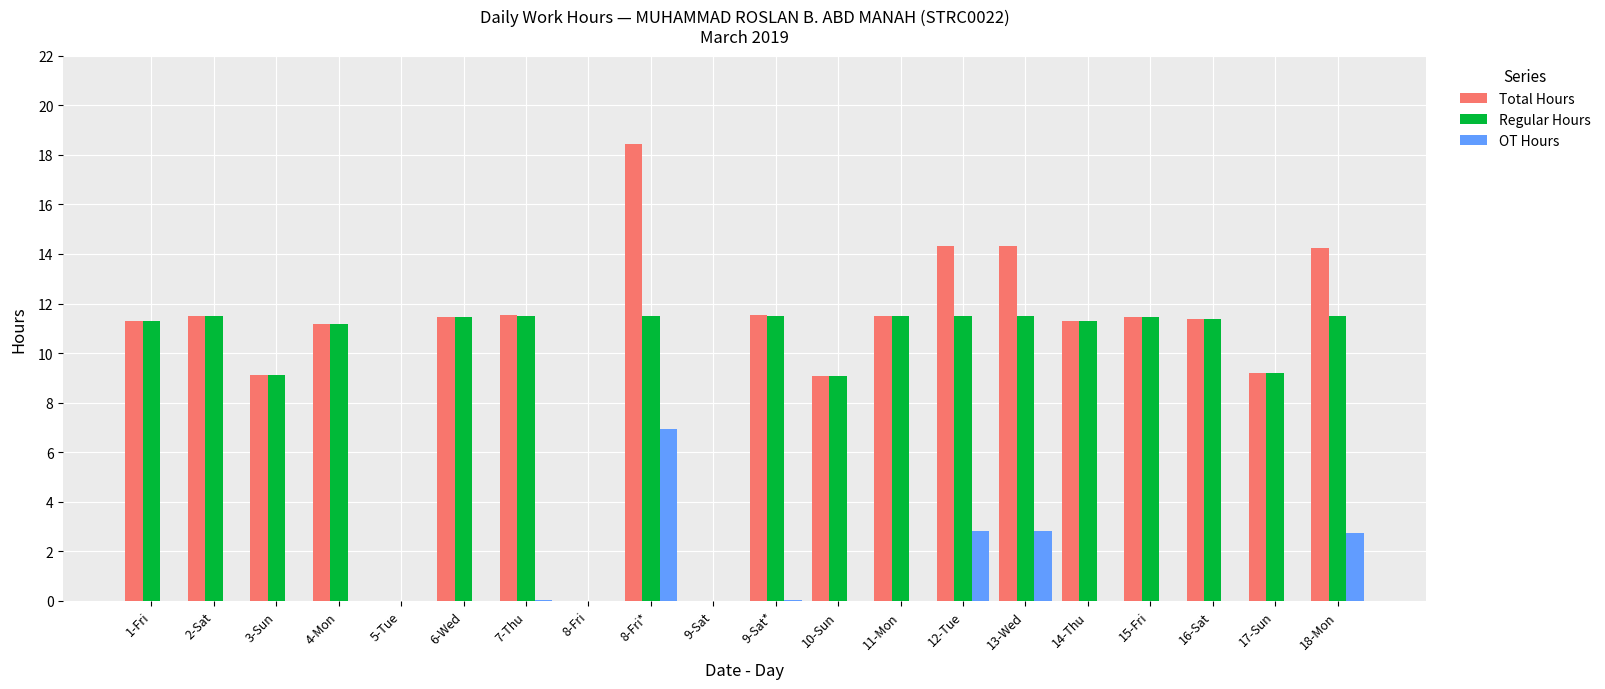

What is the sum of the OT Hours values at 12-Tue and 4-Mon?

2.8